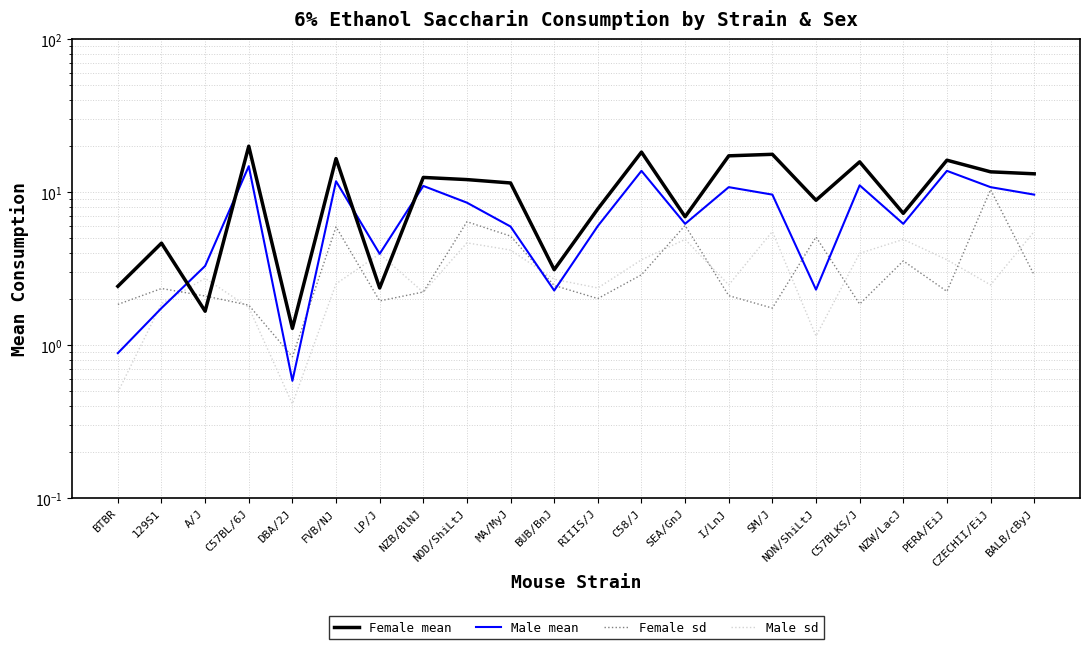

How many data points in Male mean are less than 8?

11